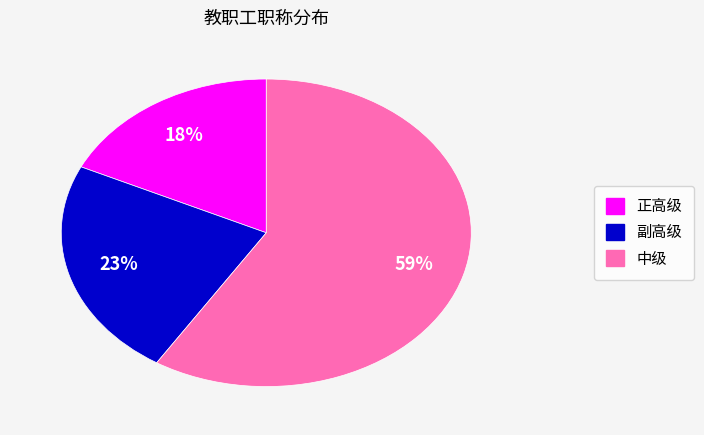

Between 中级 and 副高级, which is larger?

中级